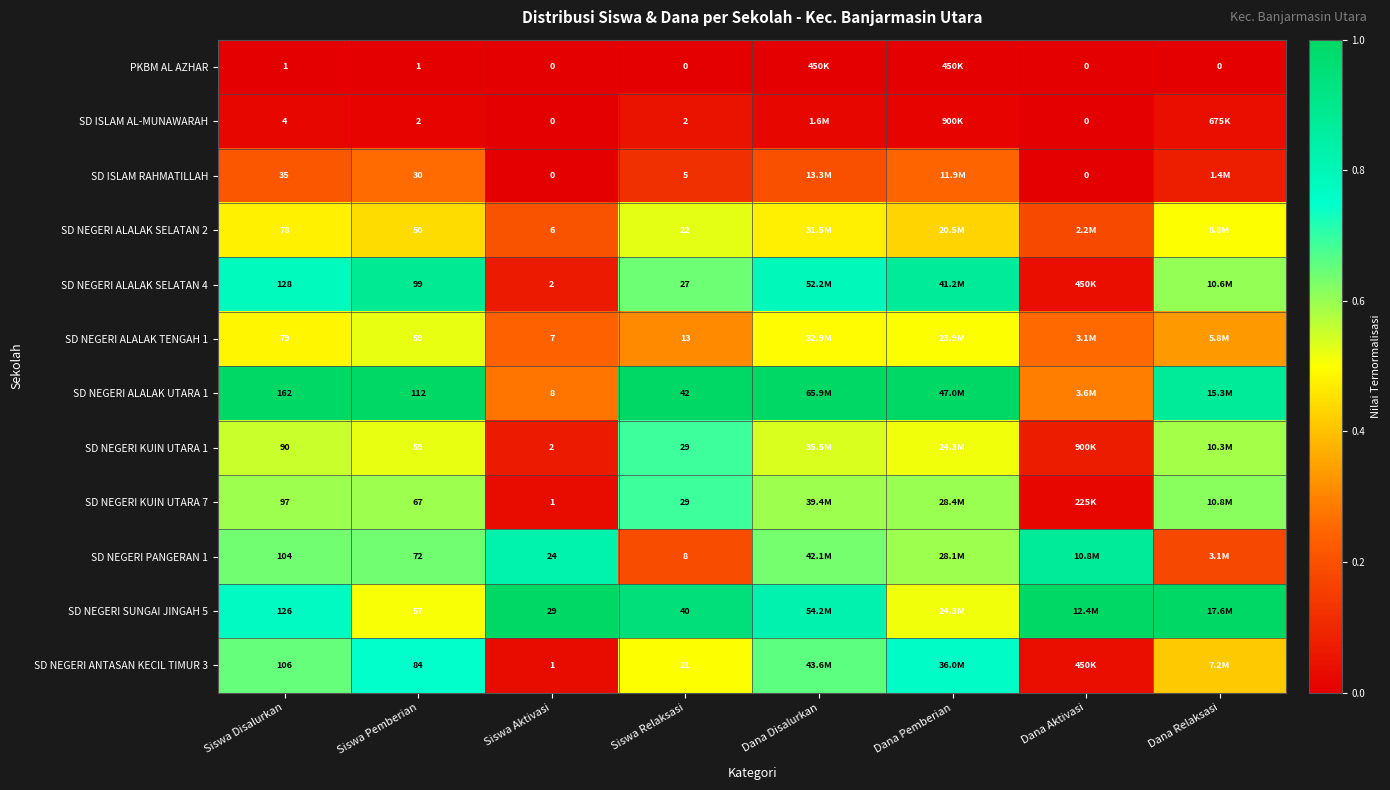

How many SD ISLAM RAHMATILLAH values are between 0 and 1?

8